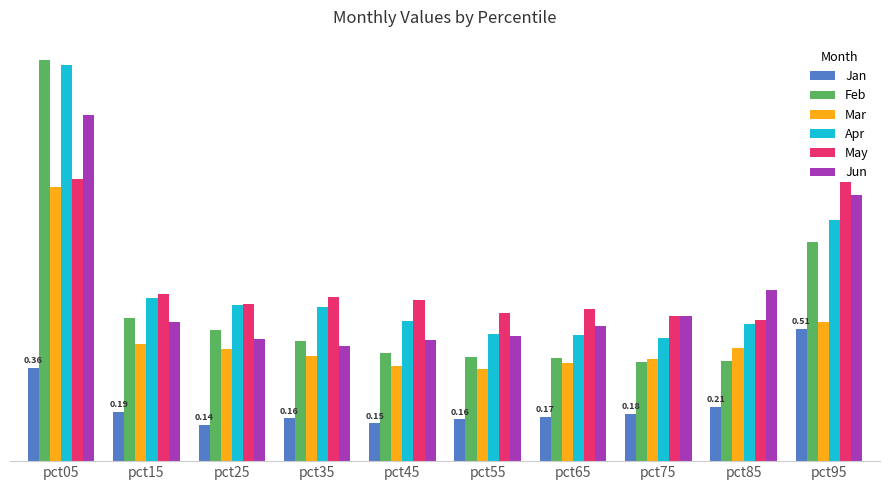

Rank the series by their maximum value, from lowest to highest.

Jan, Mar, May, Jun, Apr, Feb